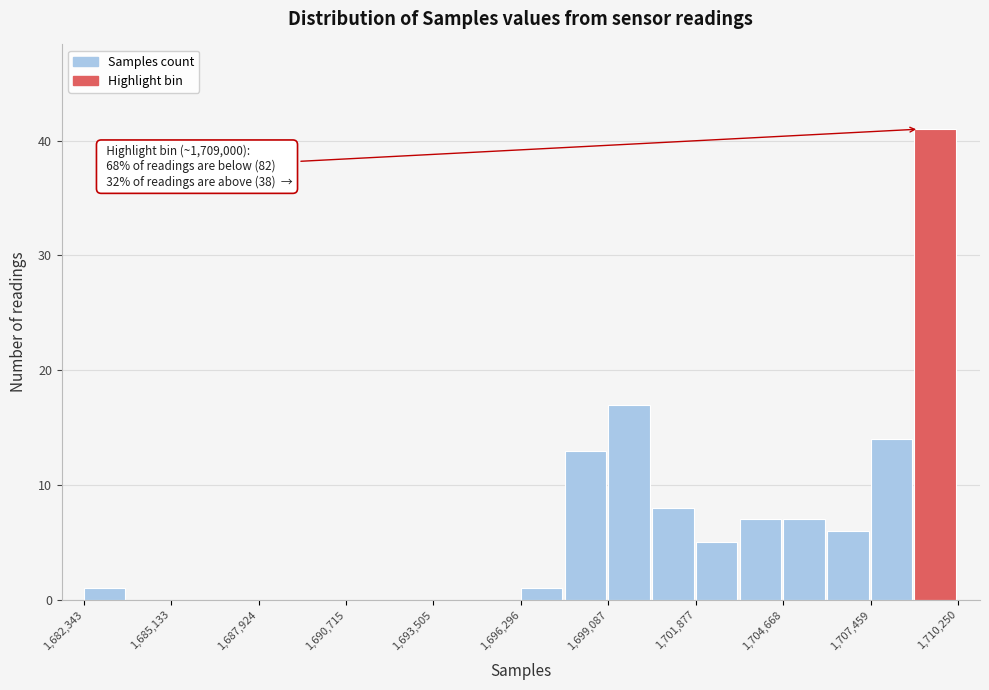

Read against the x-axis, roughly where is the centre of the tallest bar?

1709500